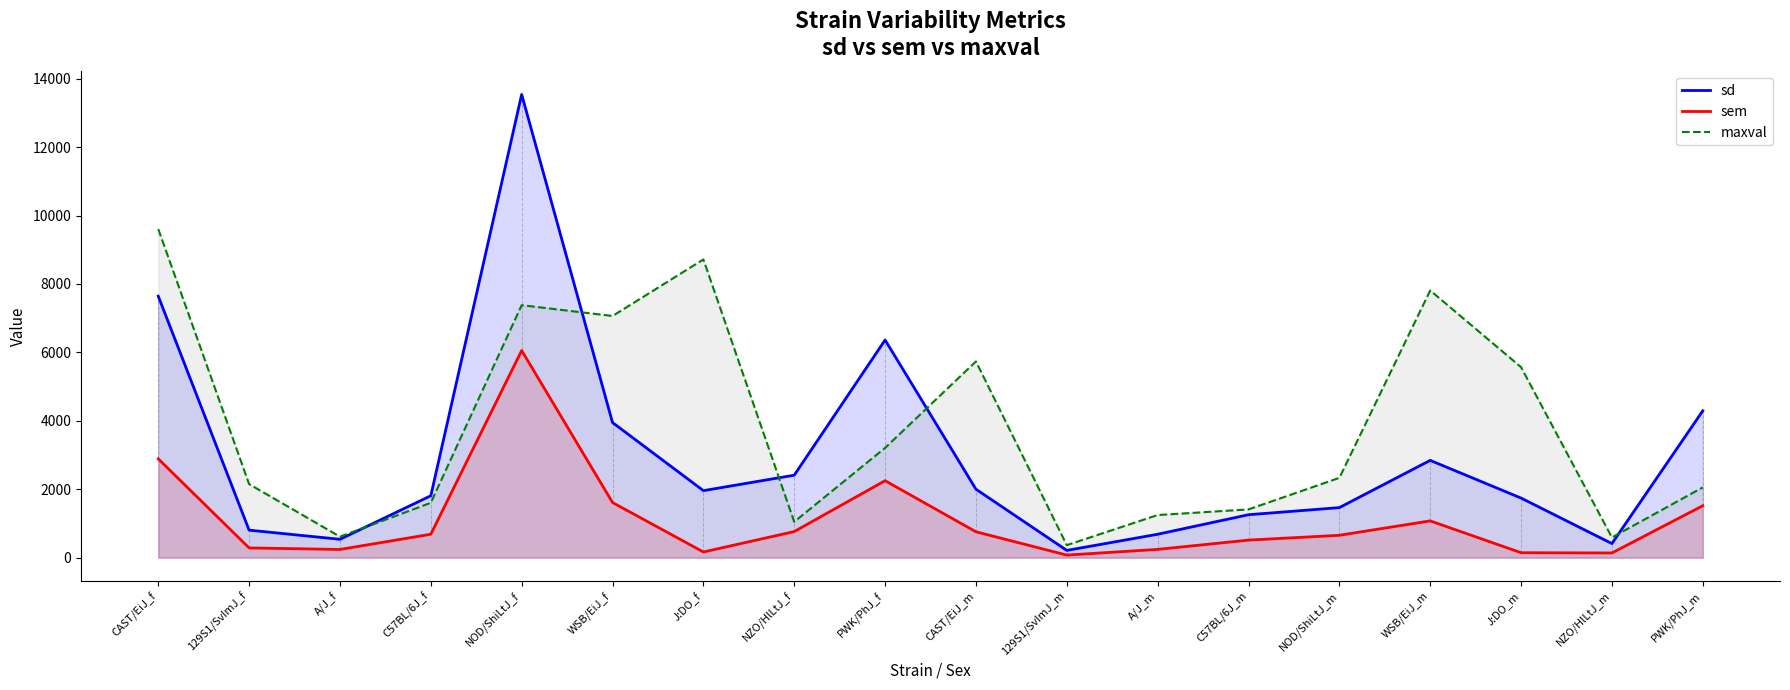

How many distinct data groups are displayed?

3